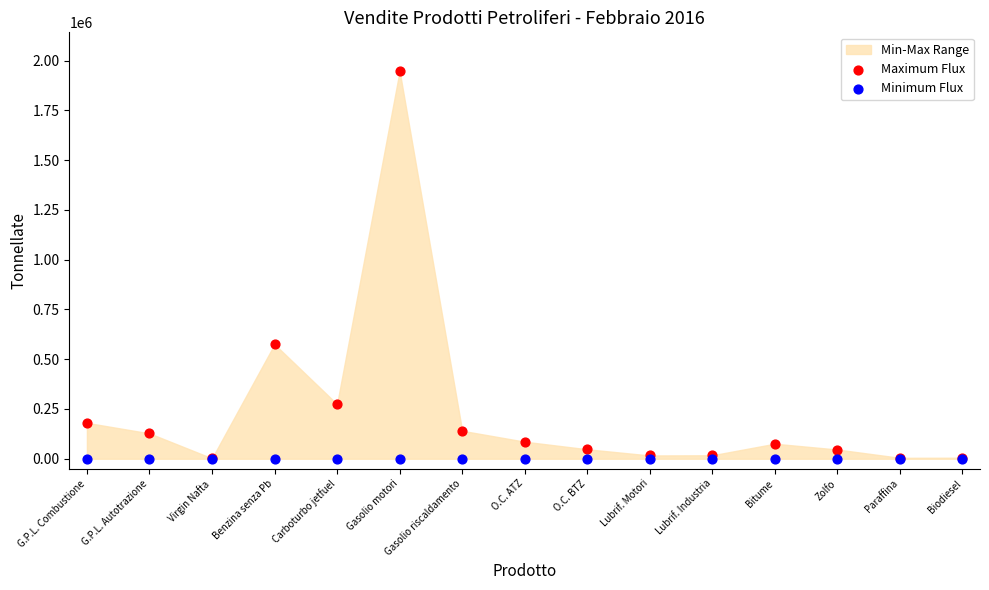

In the Maximum Flux series, what Y value is closest to 974571?

575089